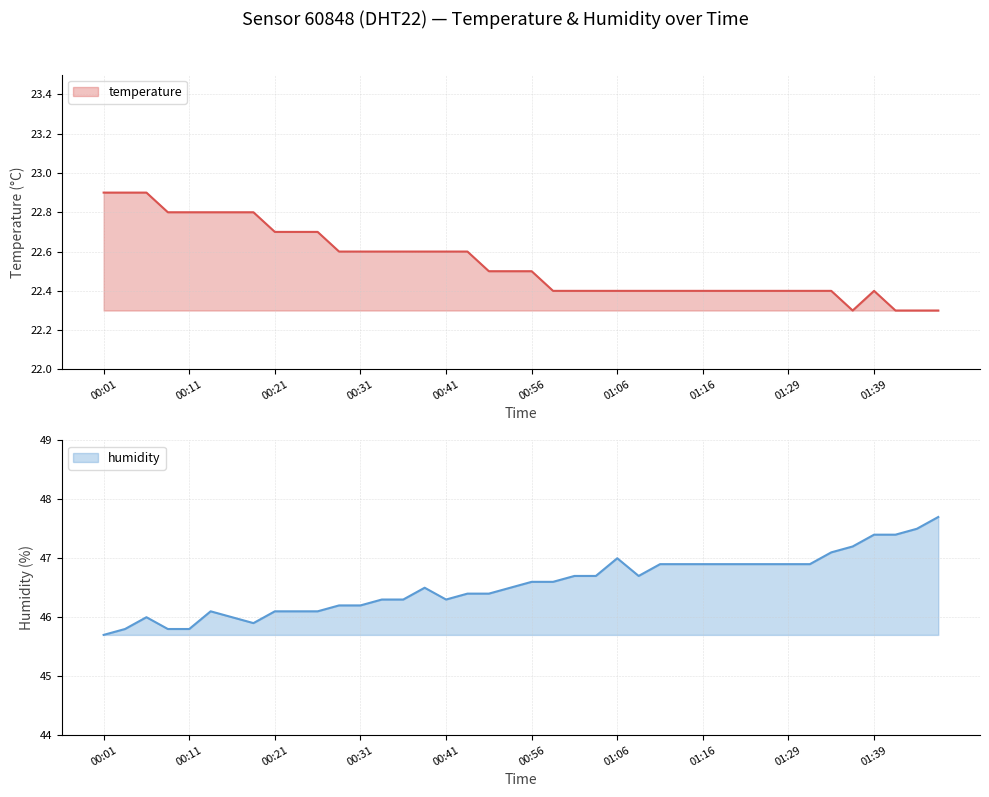

What position from the right is 01:09?

15